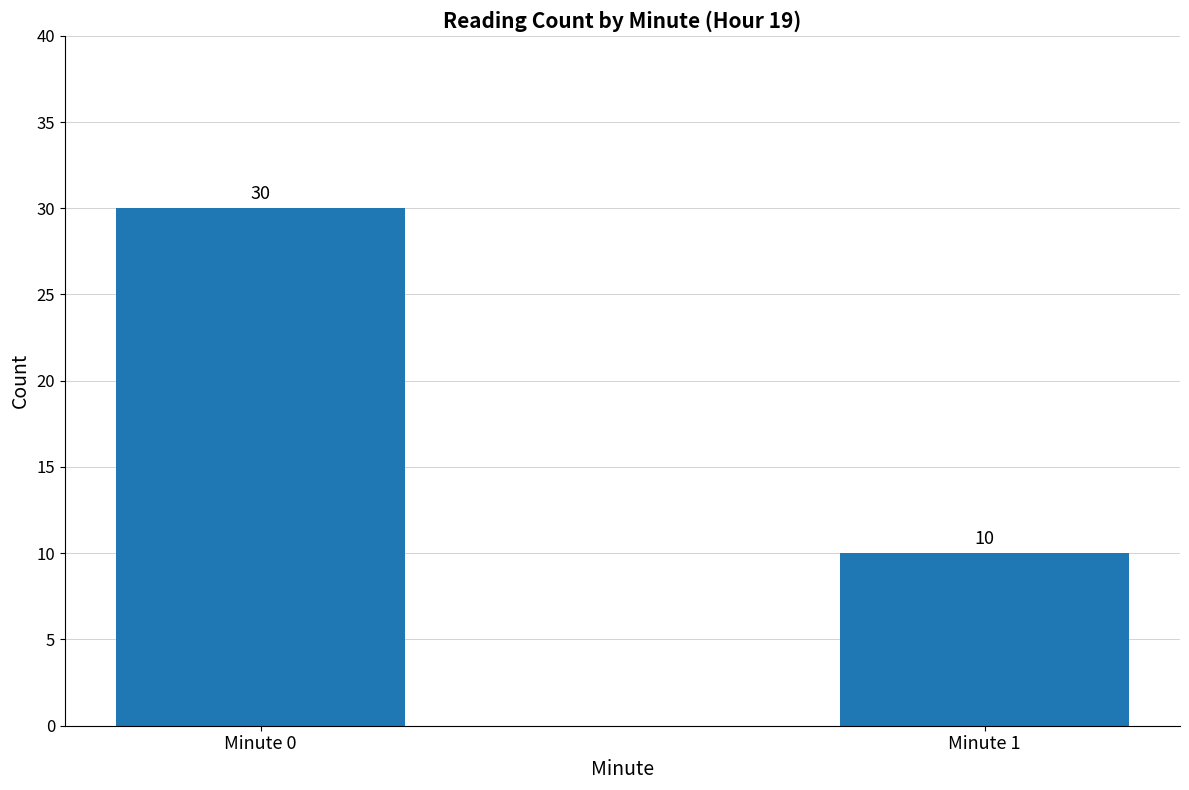

What is the ratio of the value at Minute 0 to the value at Minute 1?

3.0